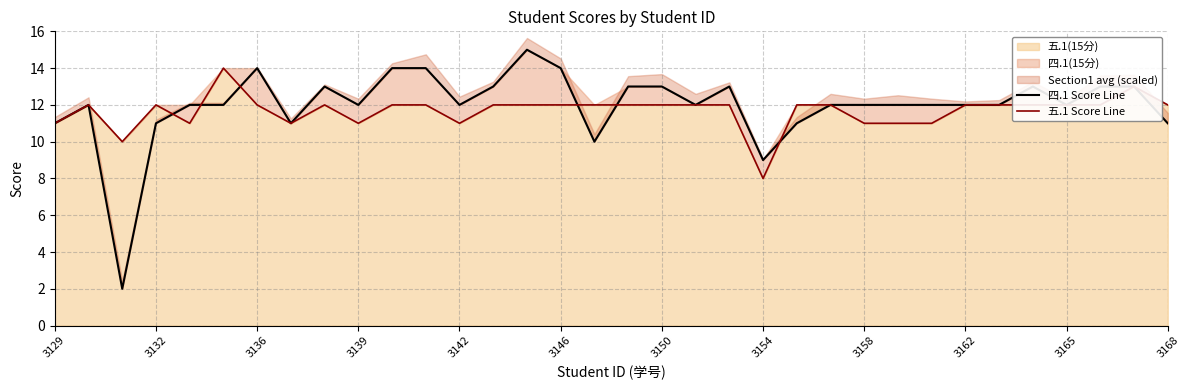

At how many categories does at least one series exceed 10?

32